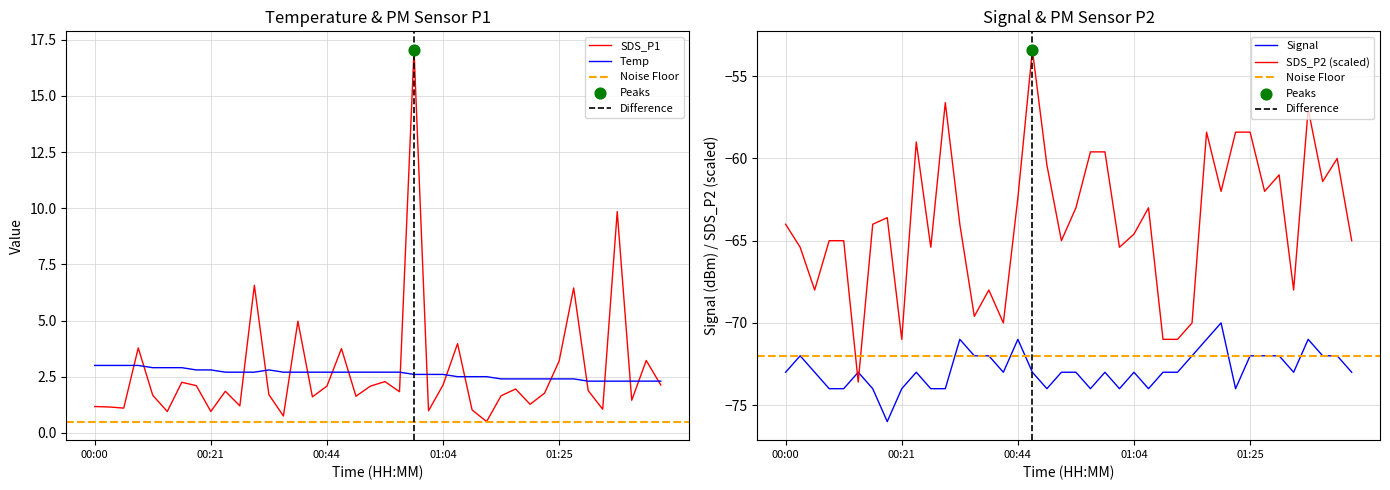

Which series has the largest total across all categories?

SDS_P1